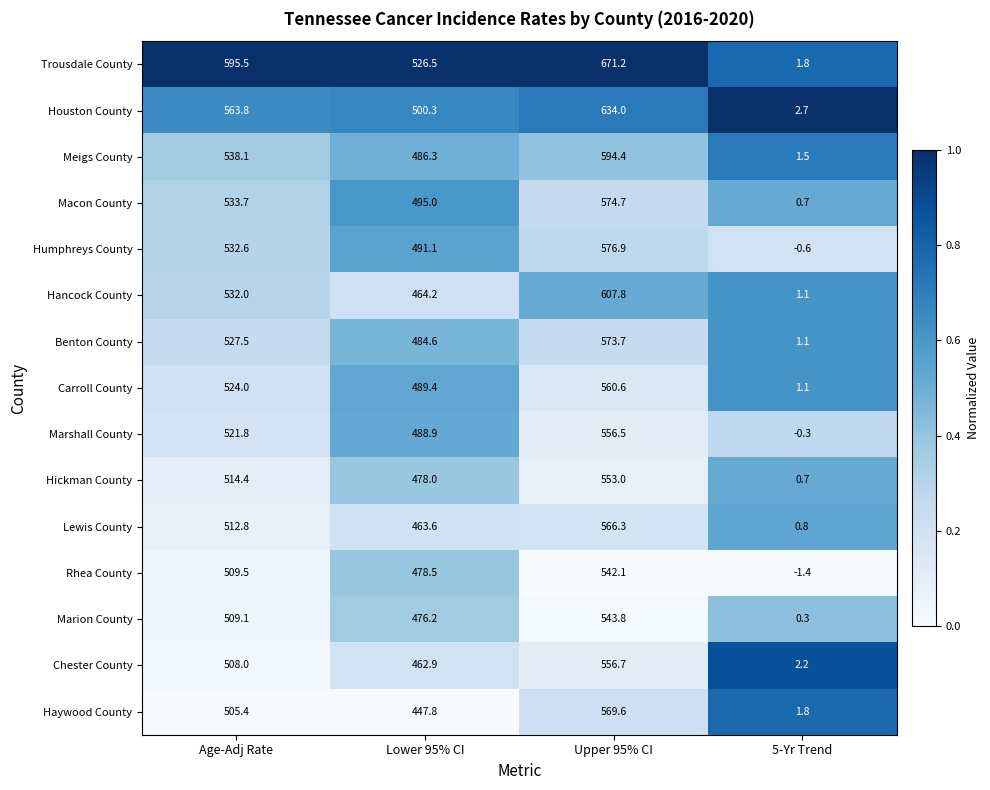

Count the number of categories in the chart.

4